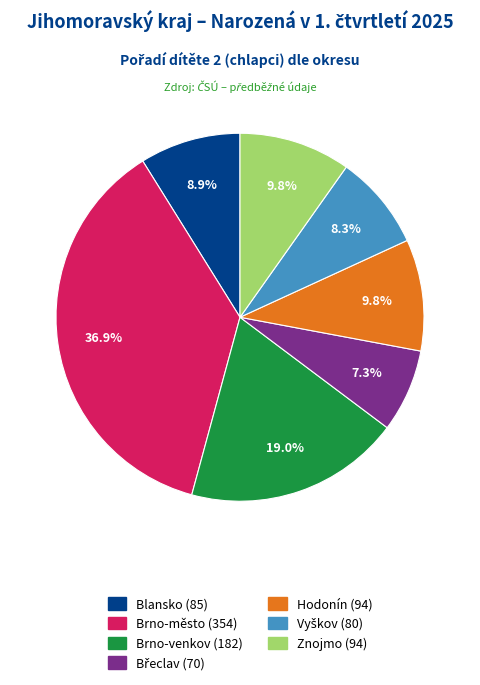

To the nearest percent, what portion does Znojmo represent?

10%